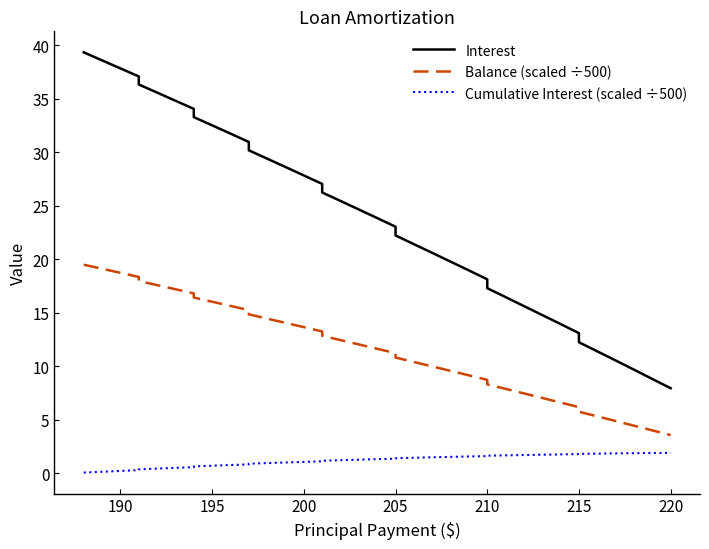

True or false: Balance (scaled ÷500) and Cumulative Interest (scaled ÷500) cross at least once.

False